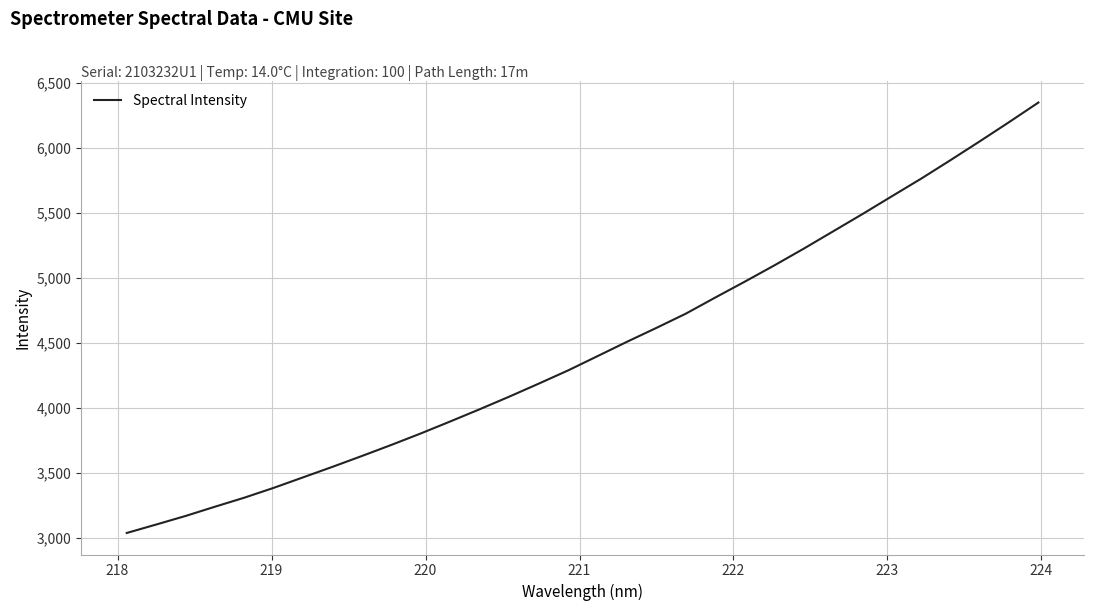

What is the minimum value shown in the chart?

3039.3